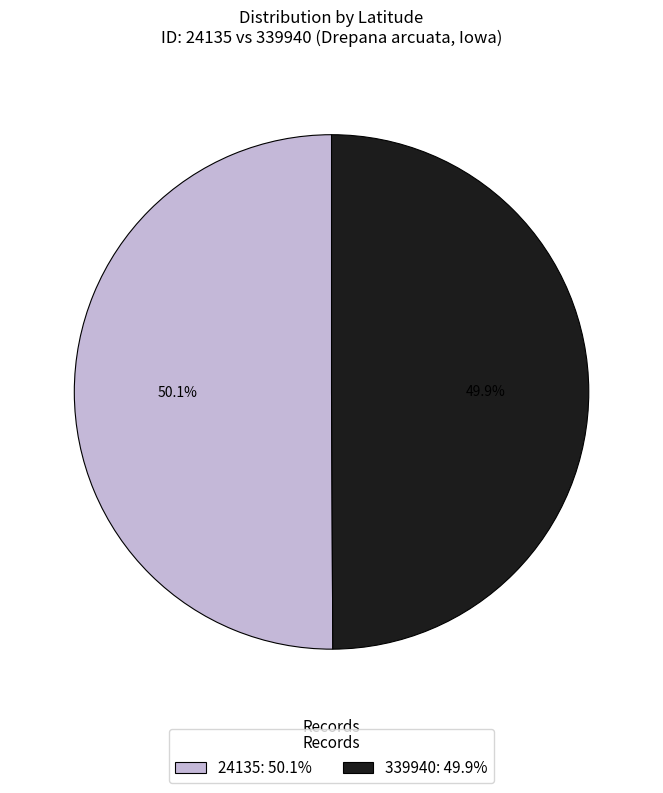

What is the ratio of the value at 339940: 49.9% to the value at 24135: 50.1%?

1.0